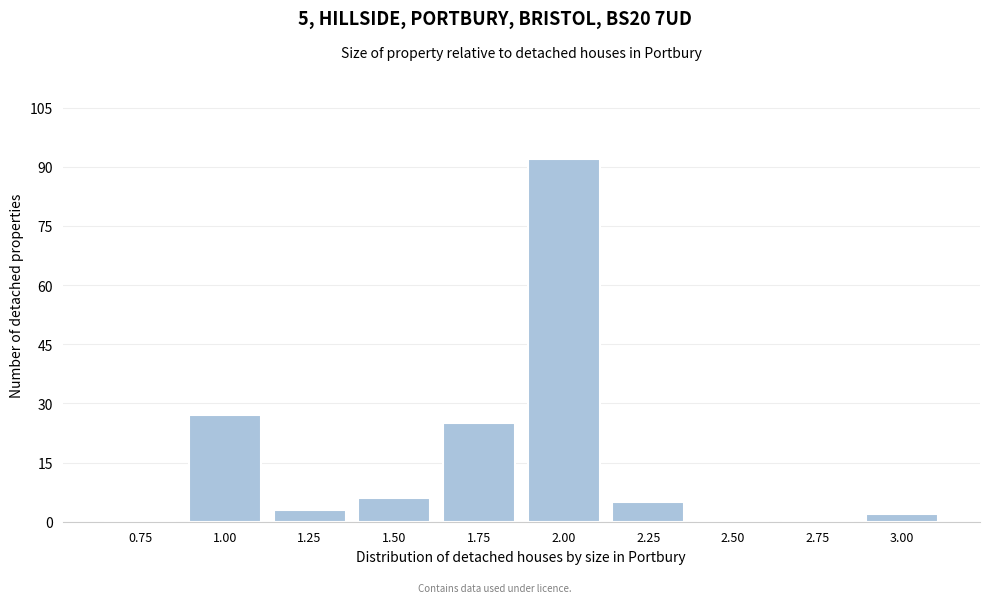

Reading left to right, extract all data points from this chart.

0.75=0	1.00=27	1.25=3	1.50=6	1.75=25	2.00=92	2.25=5	2.50=0	2.75=0	3.00=2